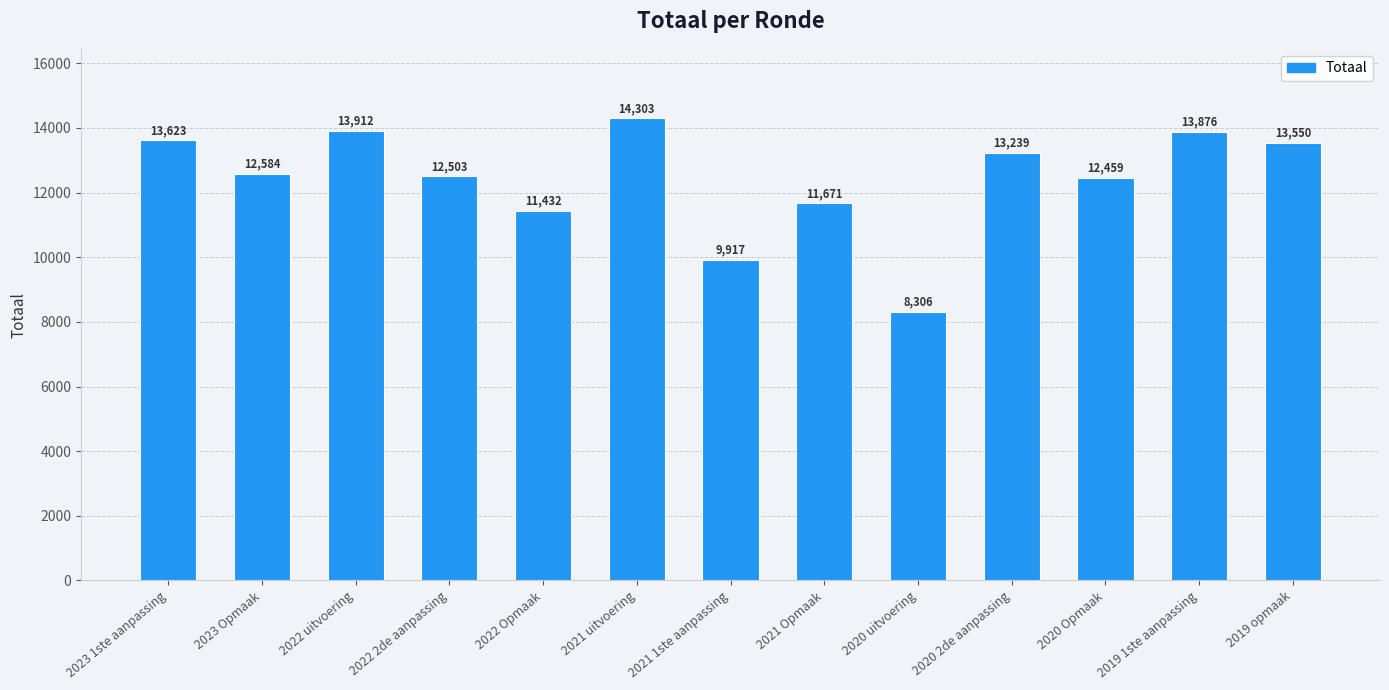

Reading right to left, extract all data points from this chart.

2019 opmaak=13550	2019 1ste aanpassing=13876	2020 Opmaak=12459	2020 2de aanpassing=13239	2020 uitvoering=8306	2021 Opmaak=11671	2021 1ste aanpassing=9917	2021 uitvoering=14303	2022 Opmaak=11432	2022 2de aanpassing=12503	2022 uitvoering=13912	2023 Opmaak=12584	2023 1ste aanpassing=13623